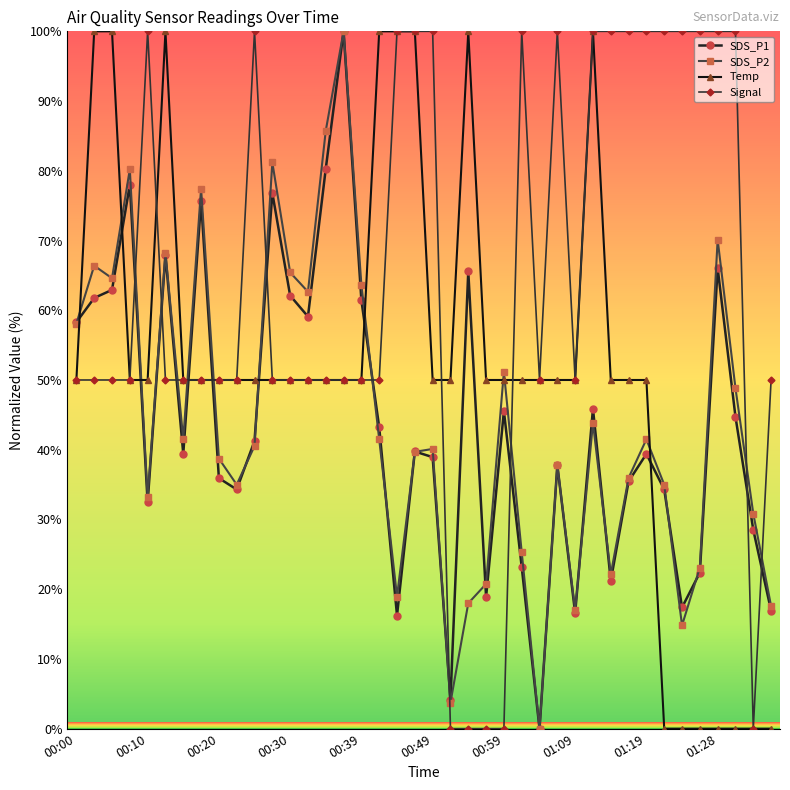

What is the value of the SDS_P2 point at the 13th from the left?

65.4